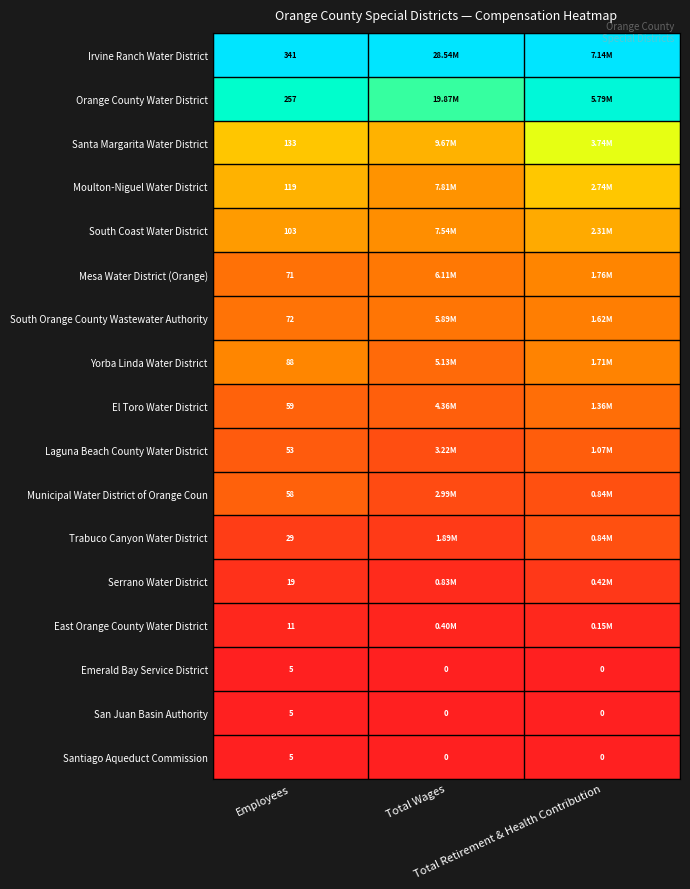

The Serrano Water District series shows 0.0 at Total Wages. True or false?

False